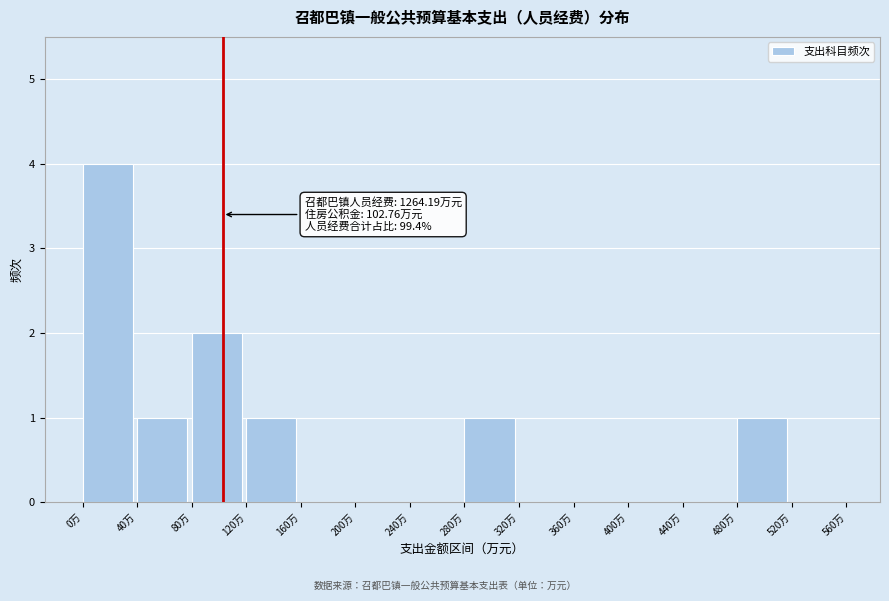

Over which range of the x-axis is the bar tallest?

0 to 40